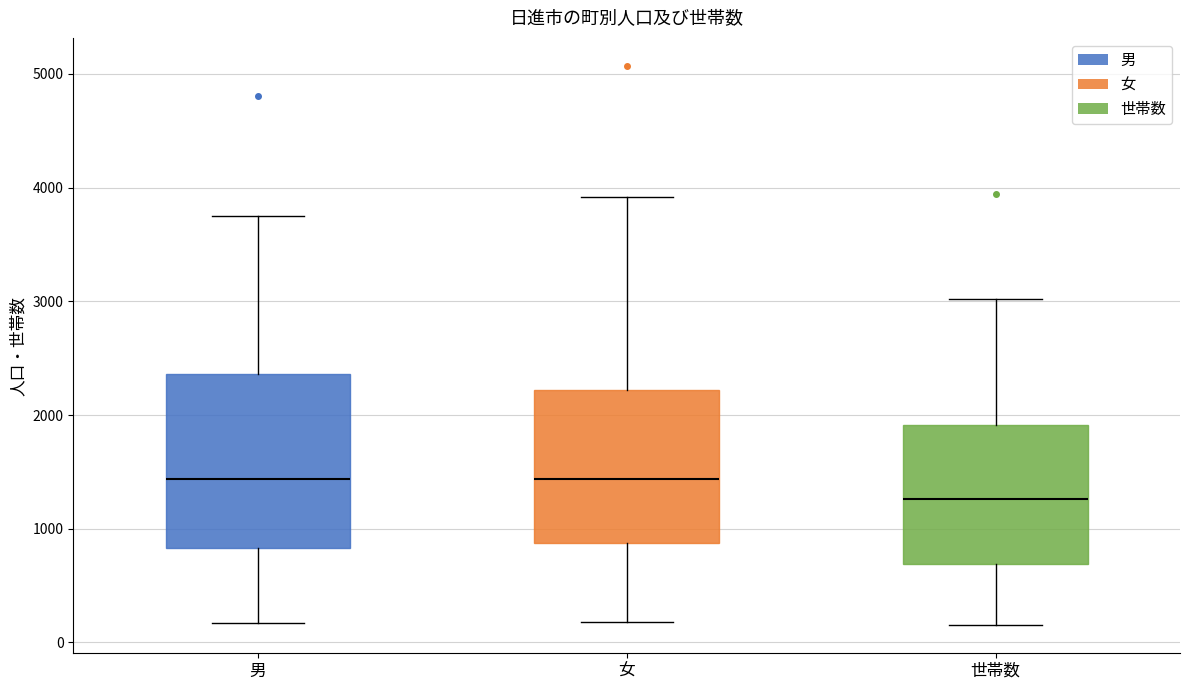

Which box's median line is the lowest?

世帯数